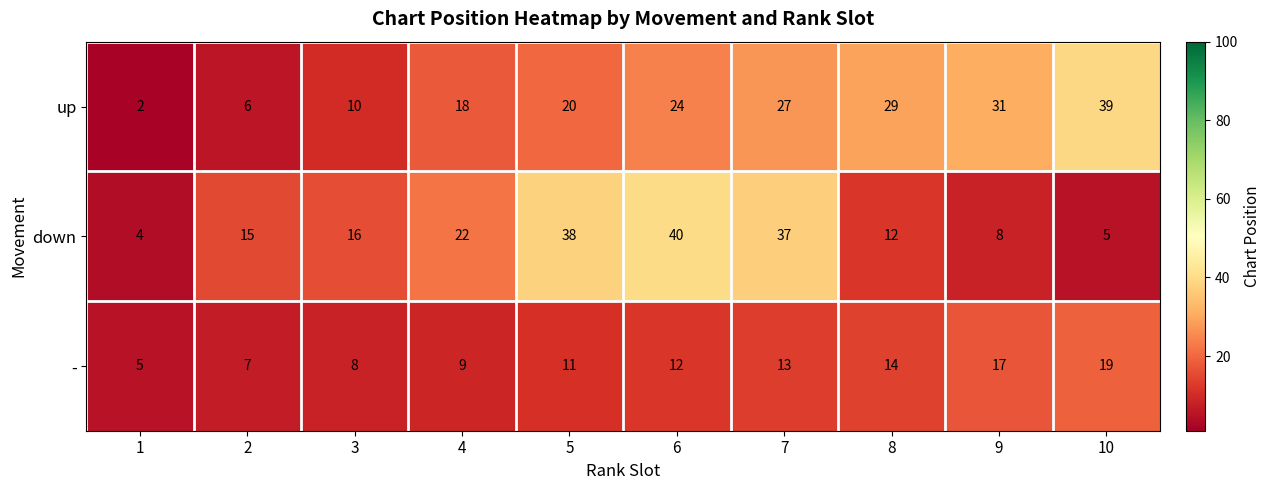

List the series in order of their peak value, highest first.

down, up, -